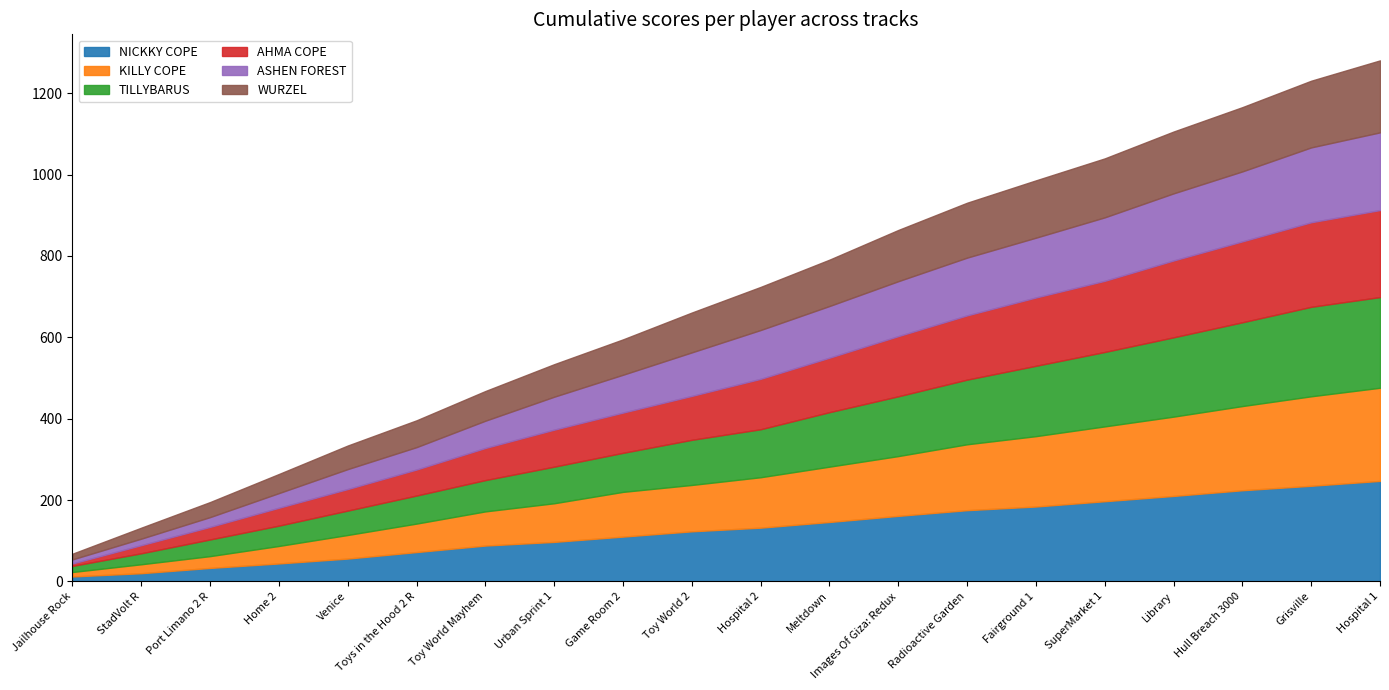

What is the smallest value displayed?

3